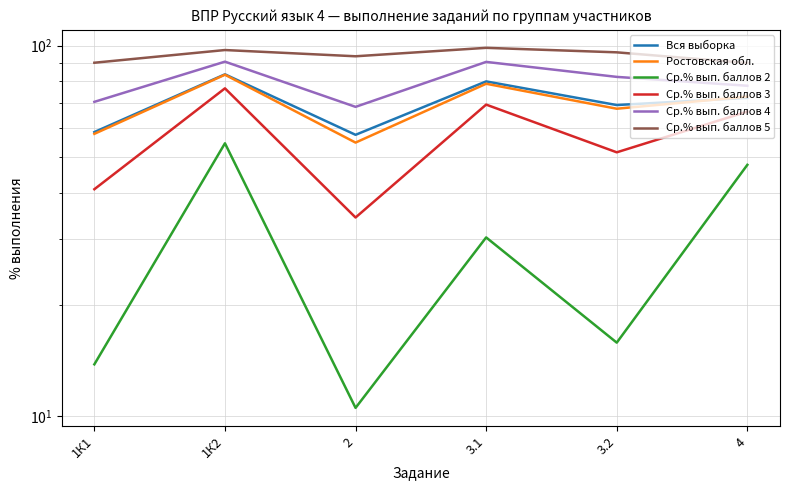

How many lines are shown in the chart?

6